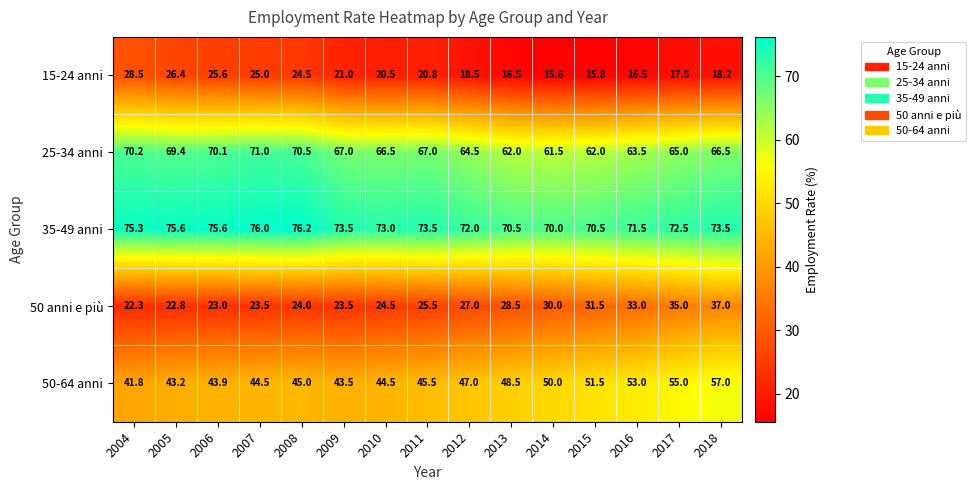

At which category is the sum across all series the highest?

2018